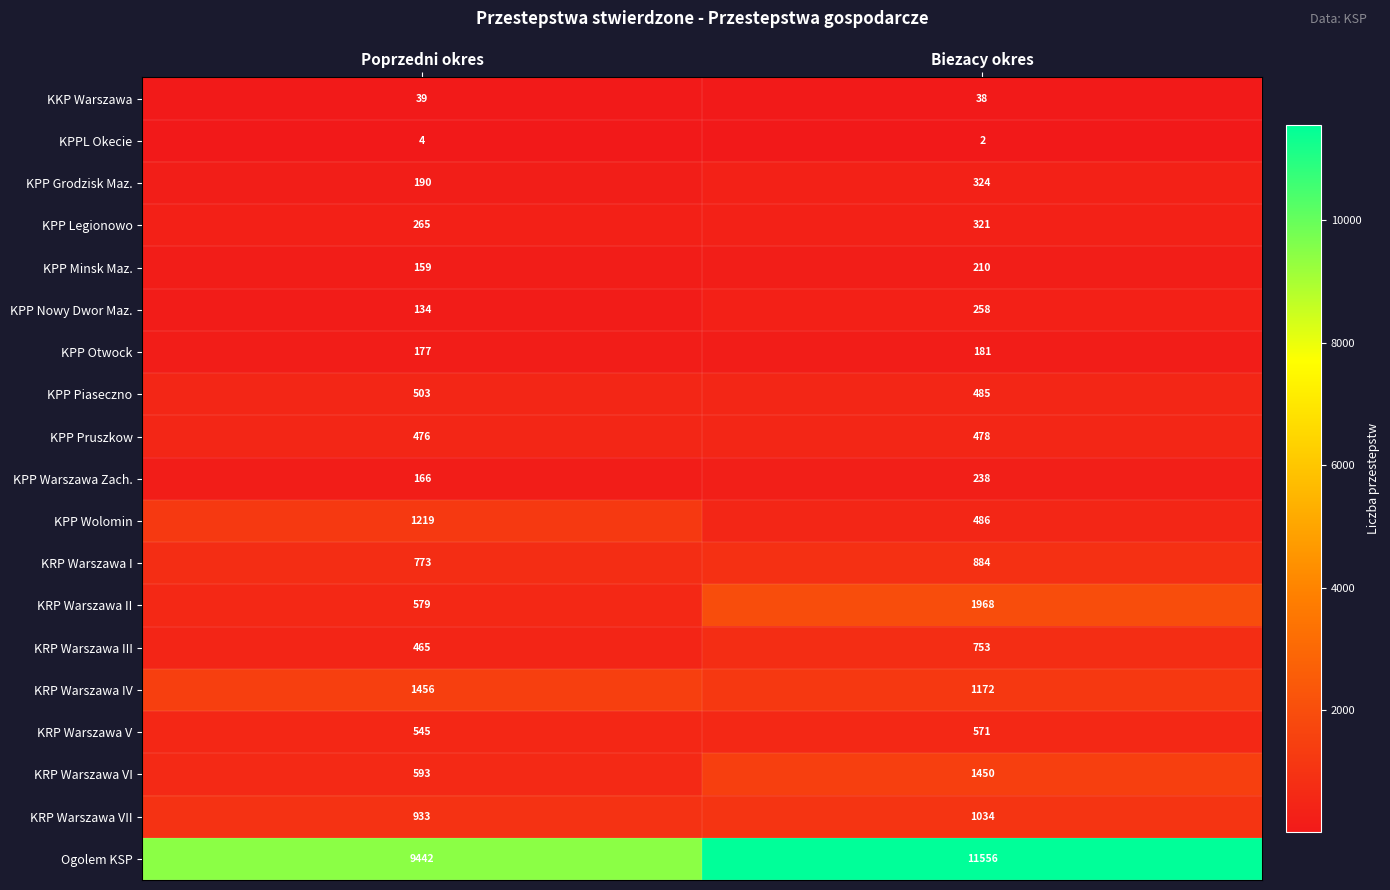

What is the maximum value shown in the chart?

11556